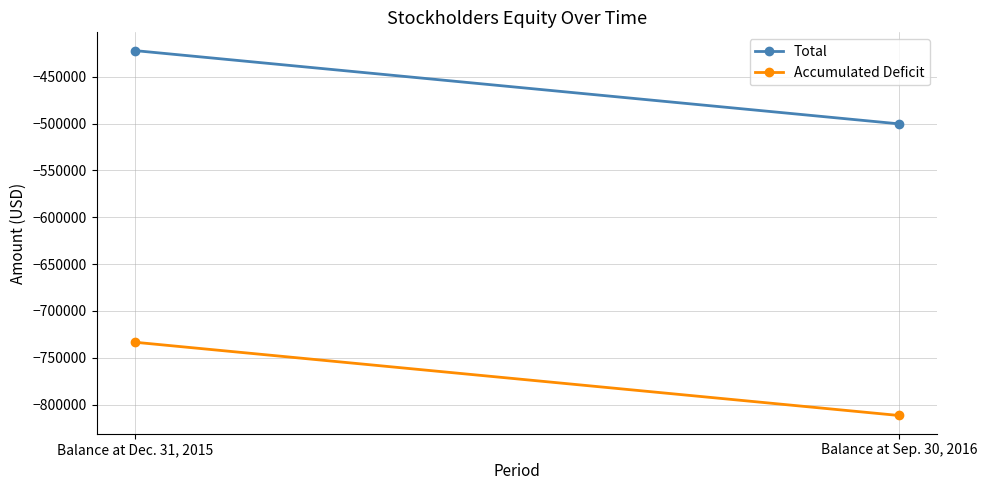

What is the value of the Accumulated Deficit point at the 1st from the left?

-733483